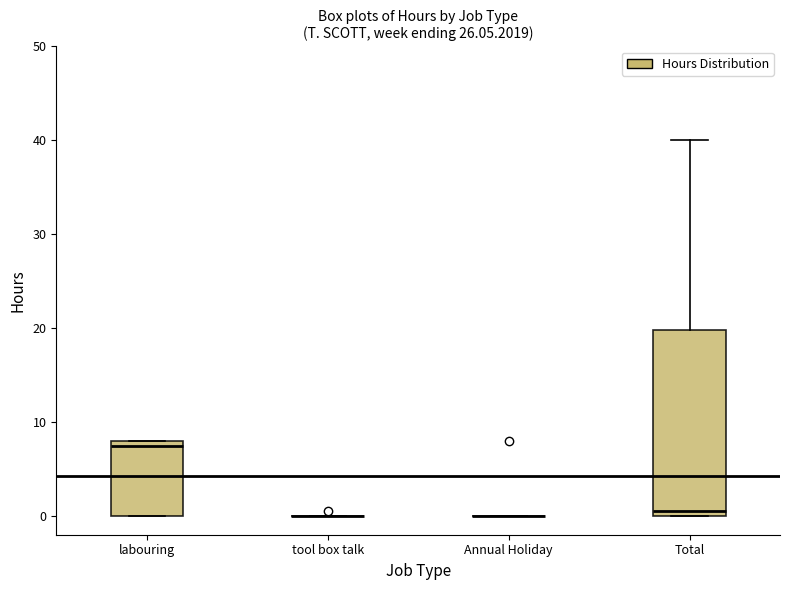

Reading left to right, read every box against the y-axis: the position of its median line, the range the box covers, and the ends of its whiskers. The values are not printed on the chart, so give them approximately, as read against the axis.

labouring: median 8 (just below the box's upper edge), box 0 to 8, whiskers 0 to 8
tool box talk: box collapsed to a line at 0, whiskers 0 to 0
Annual Holiday: box collapsed to a line at 0, whiskers 0 to 0
Total: median 1, box 0 to 20, whiskers 0 to 40